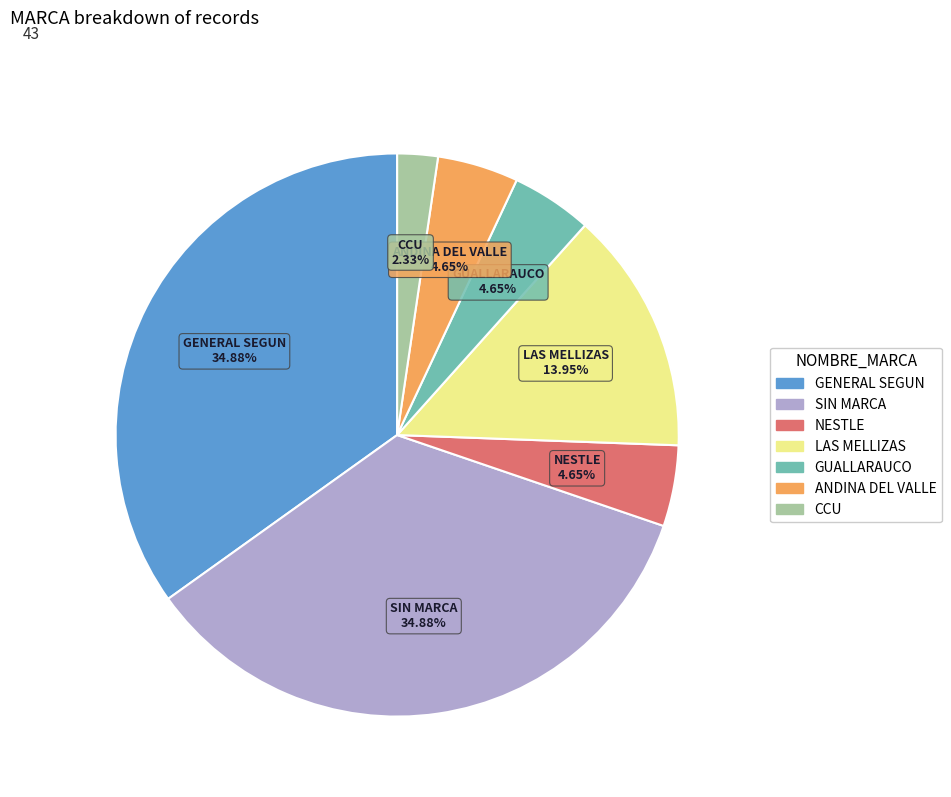

Which category has the smallest portion of the pie?

CCU